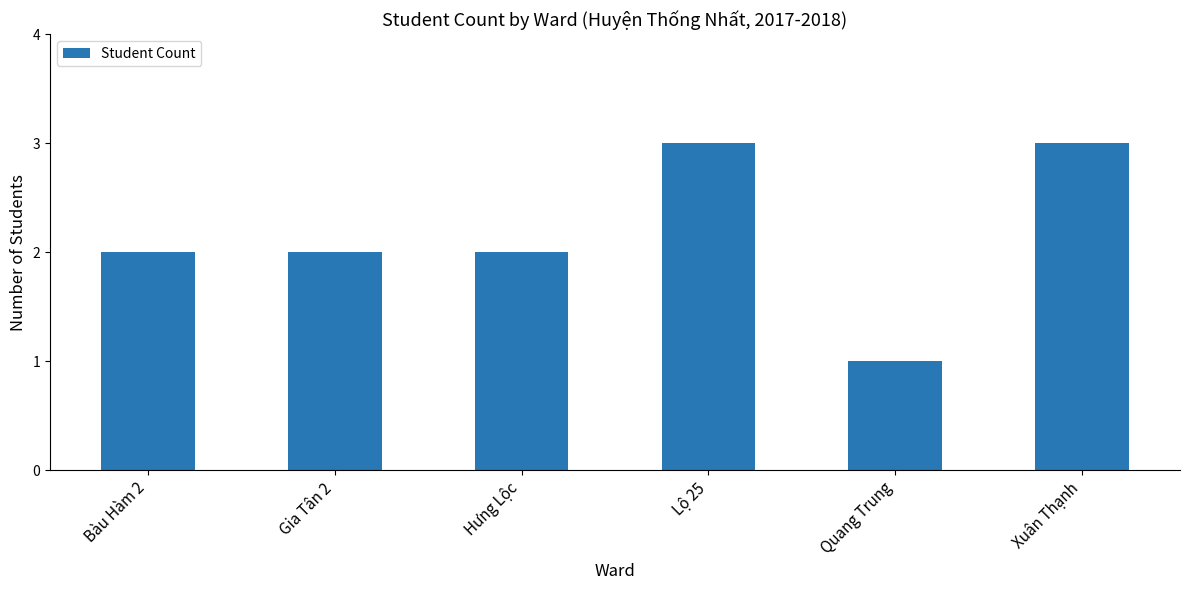

Is it true that the value at Xuân Thạnh is 3?

True